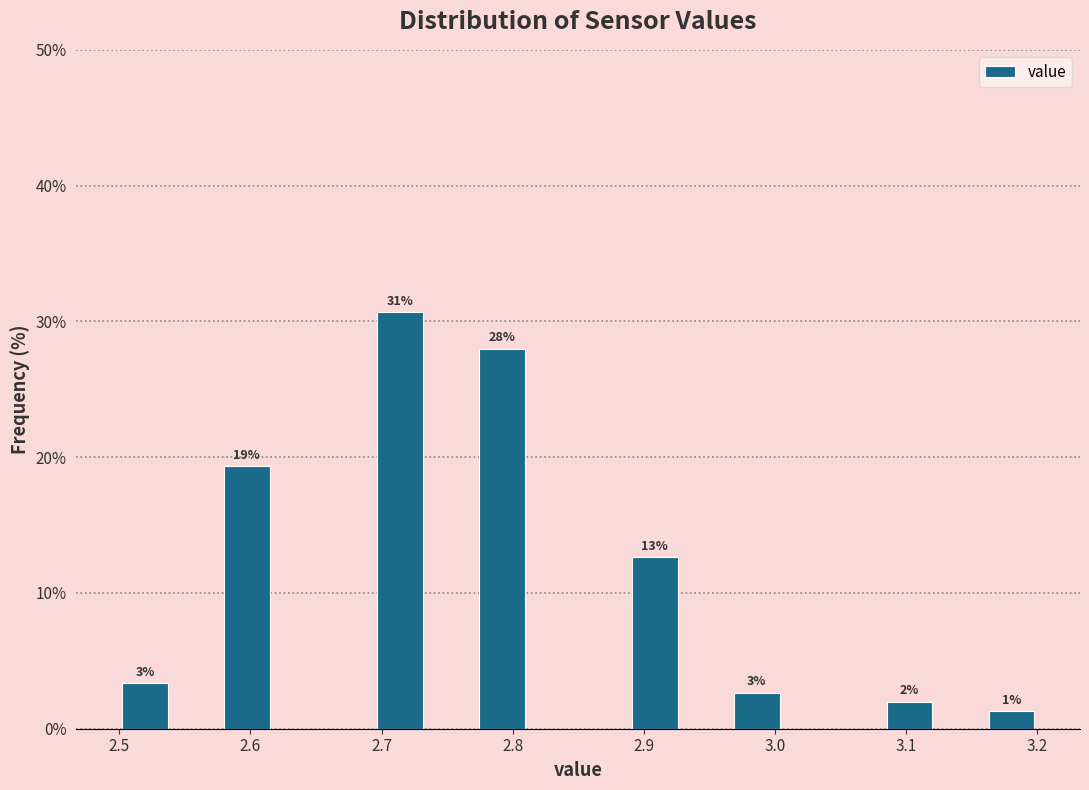

Around what value on the x-axis is the tallest bar? Give the approximate position of its centre, as read against the axis.

2.71